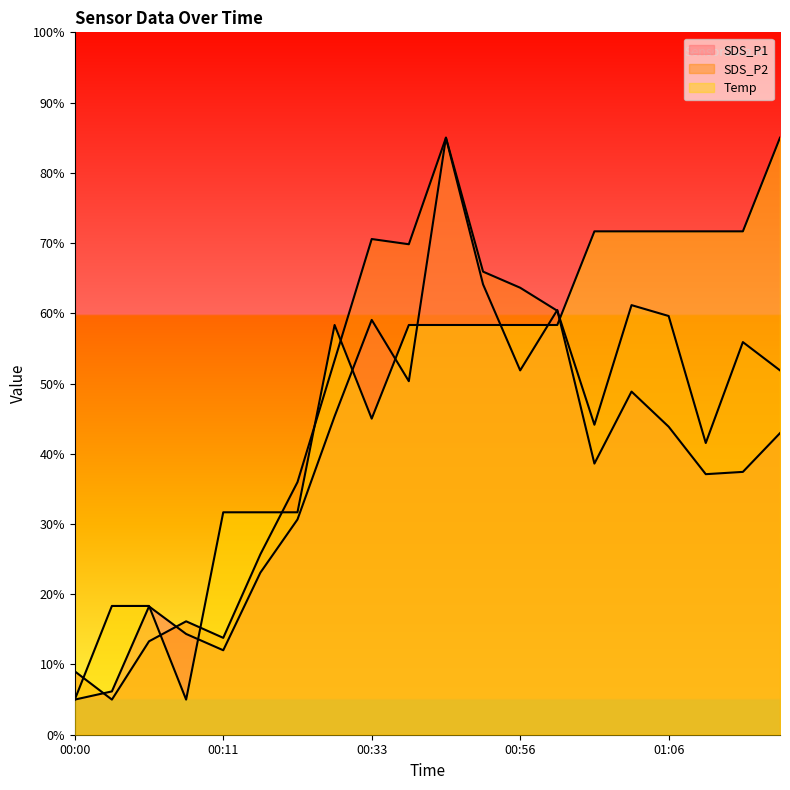

True or false: SDS_P1 has more than 1 points higher than both neighbors.

True